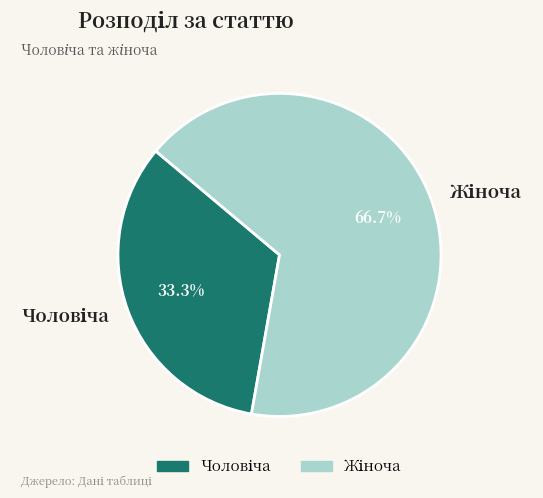

Is there any slice that represents more than half of the pie?

Yes